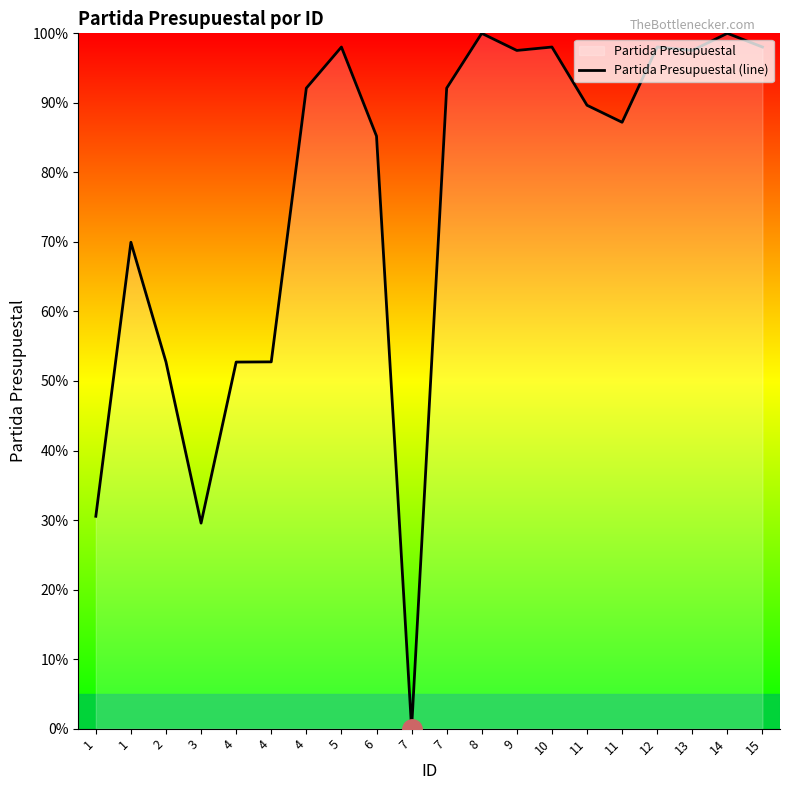

Where is the first local minimum?

3